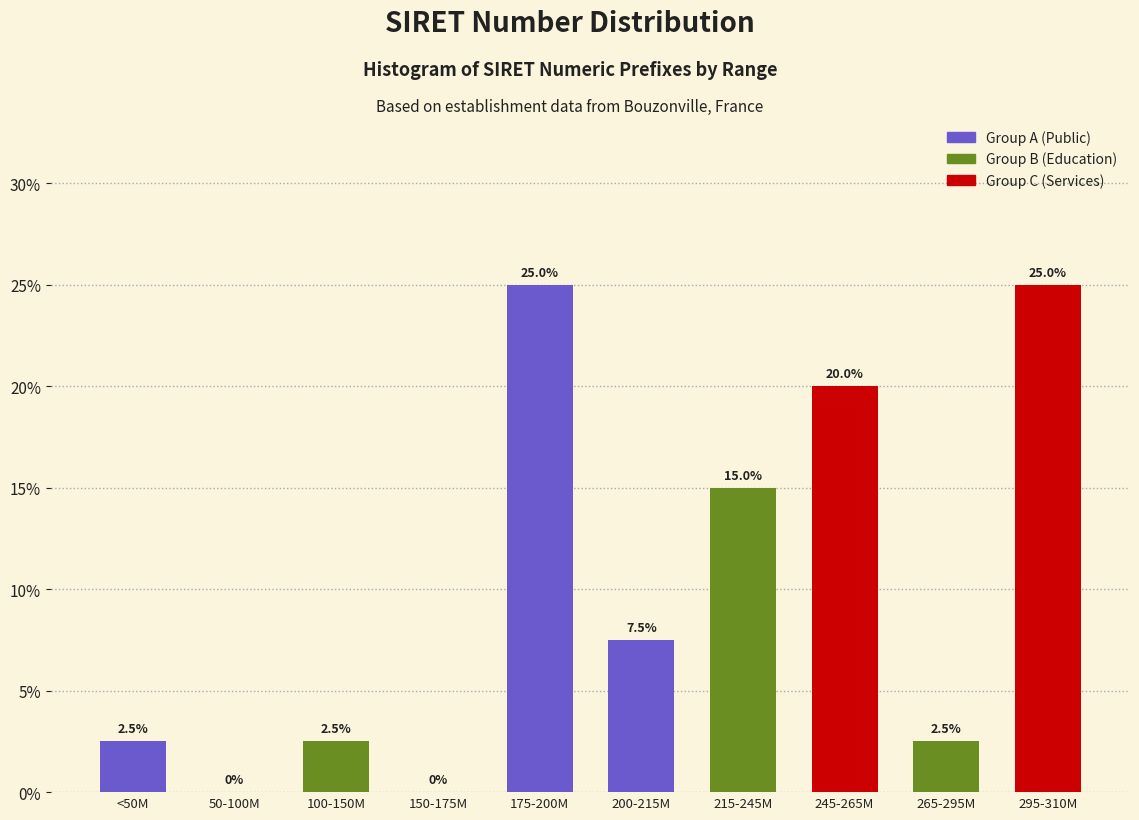

Reading left to right, what are all the values shown in this chart?

<50M=2.5	50-100M=0.0	100-150M=2.5	150-175M=0.0	175-200M=25.0	200-215M=7.5	215-245M=15.0	245-265M=20.0	265-295M=2.5	295-310M=25.0